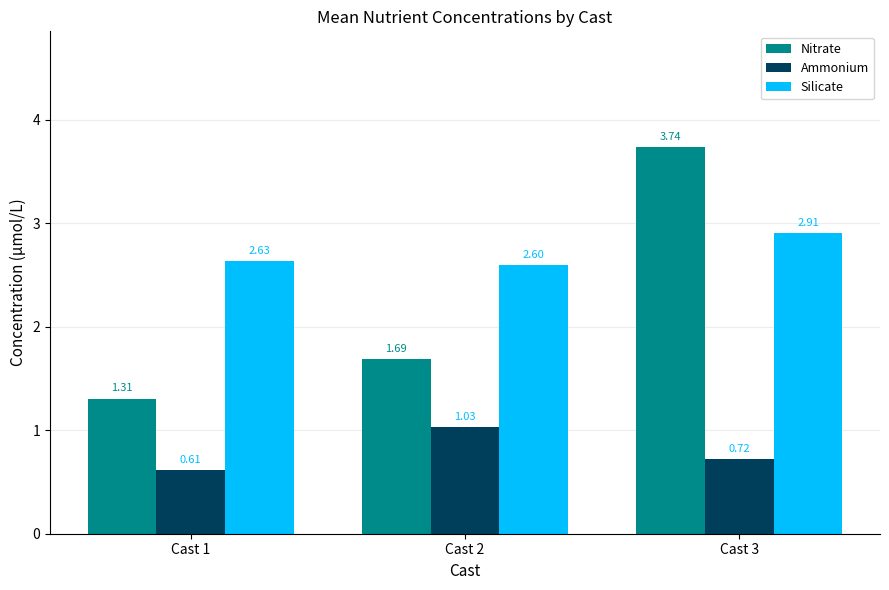

Rank the categories by Nitrate value from highest to lowest.

Cast 3, Cast 2, Cast 1